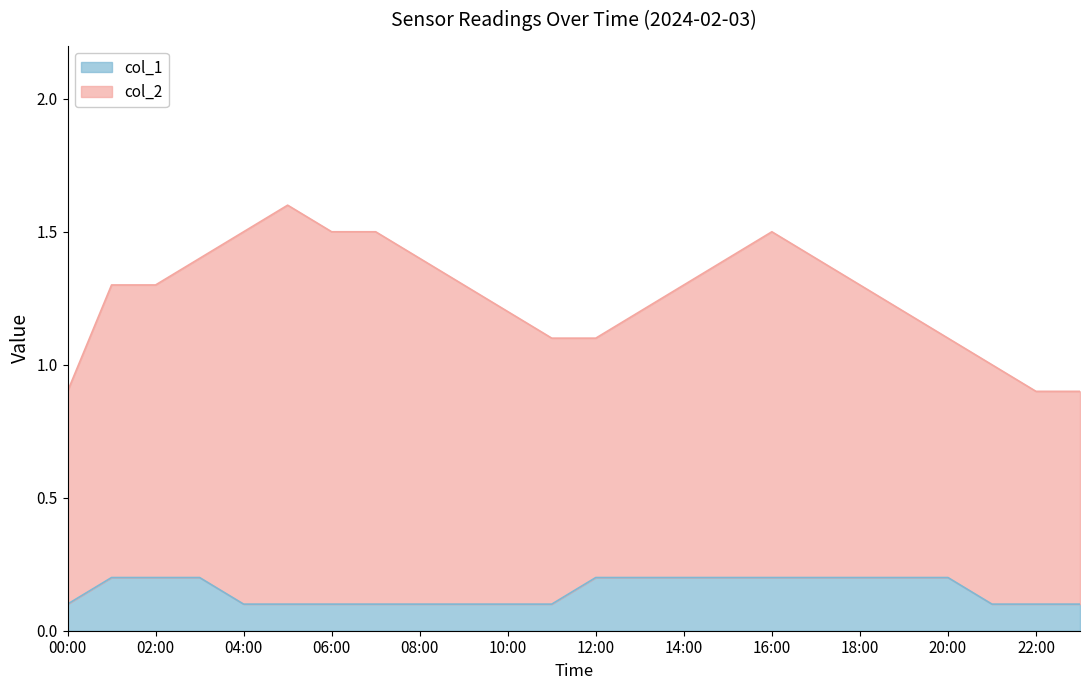

How many values are between 0 and 1?

24